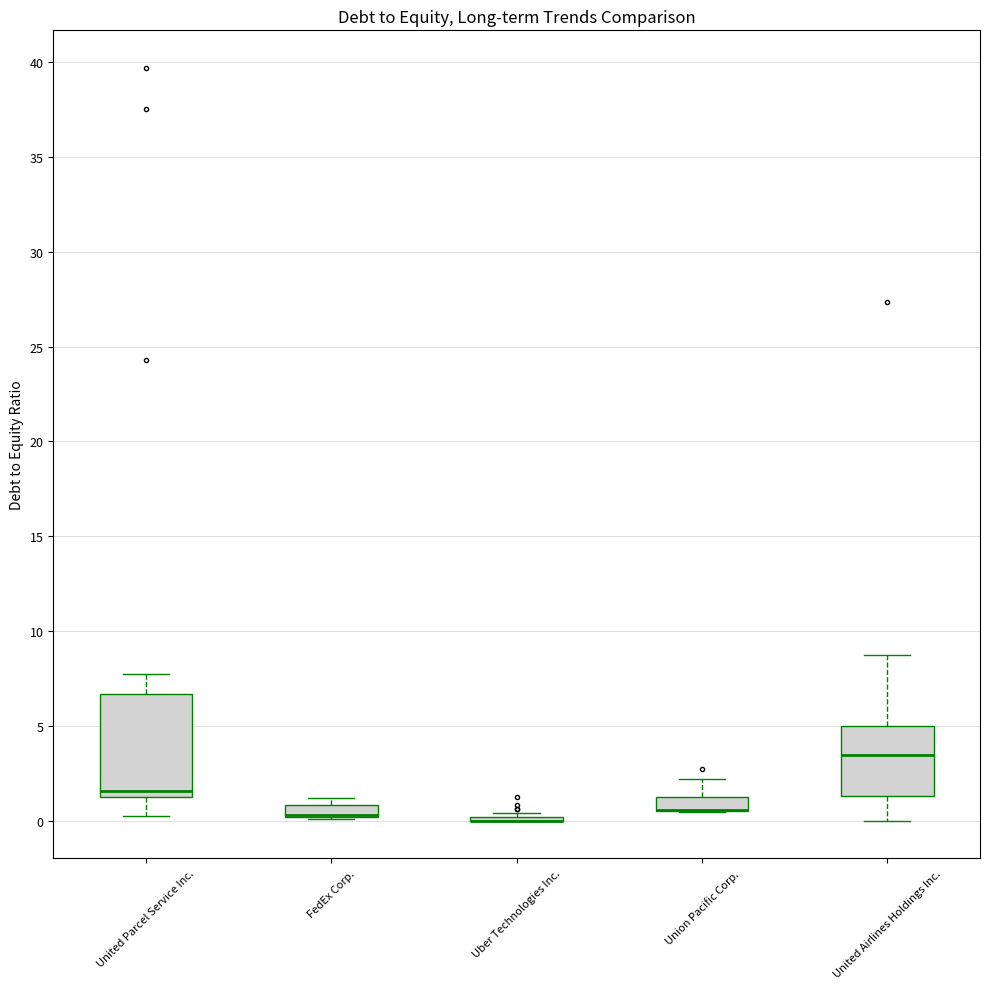

Where does the lower whisker of the box for United Parcel Service Inc. end on the y-axis? The values are not printed on the chart, so give them approximately, as read against the axis.

0.0